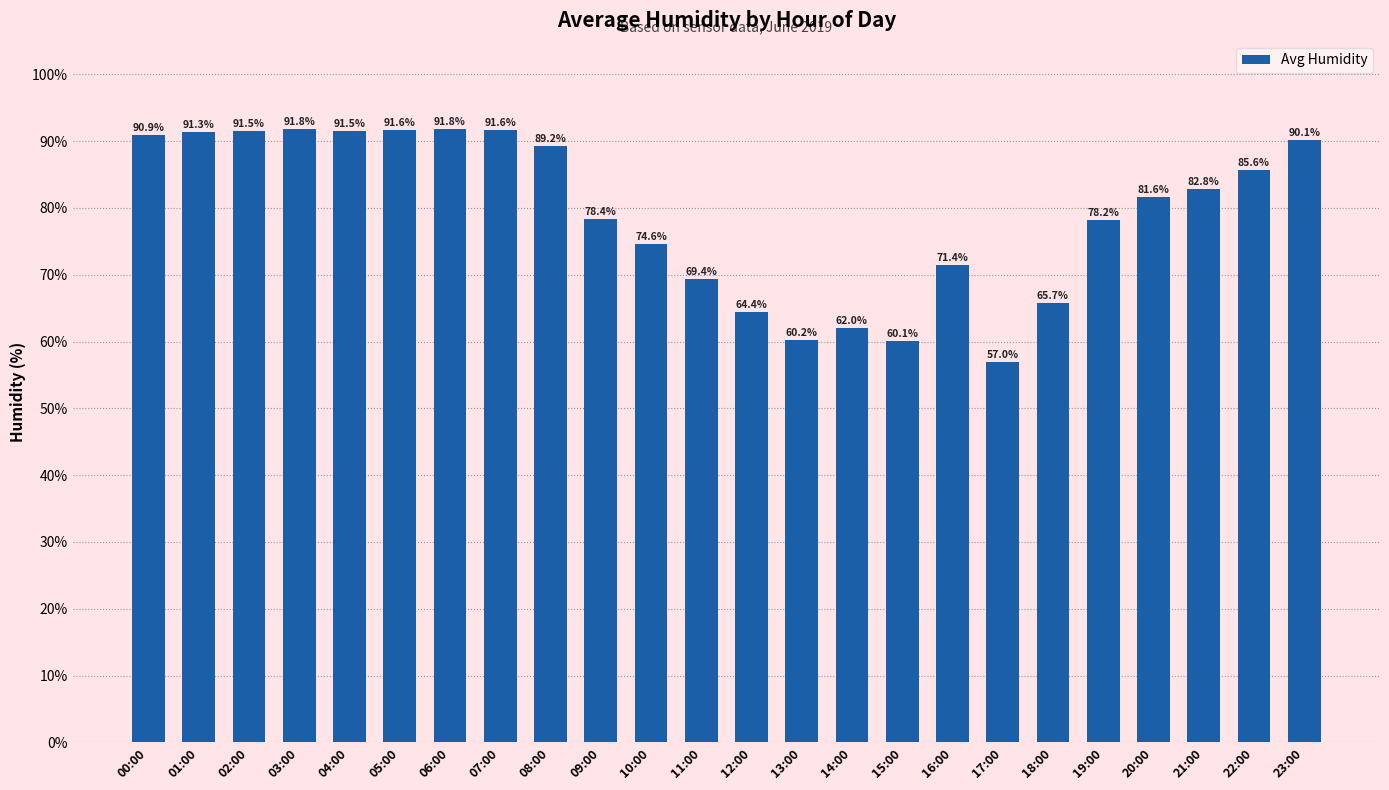

What is the difference between the values at 23:00 and 13:00?

29.9